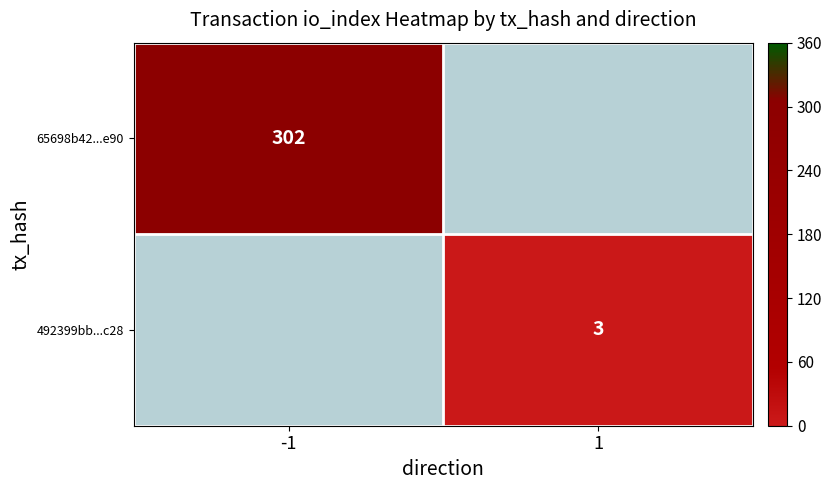

At how many categories does at least one series exceed 54?

1